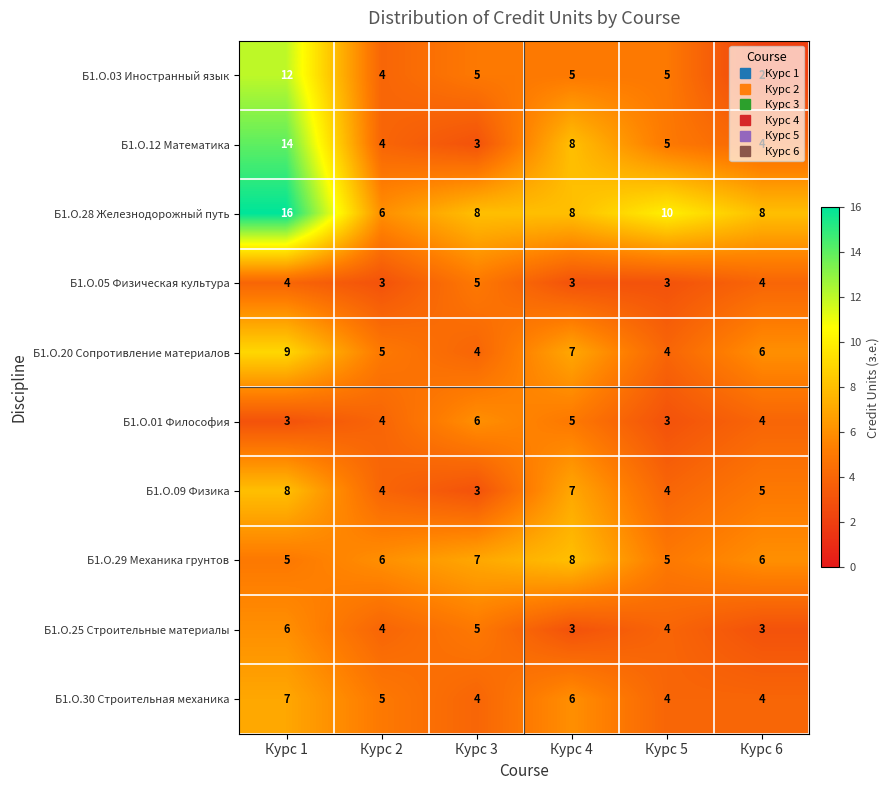

Which series has the largest total across all categories?

Б1.О.28 Железнодорожный путь